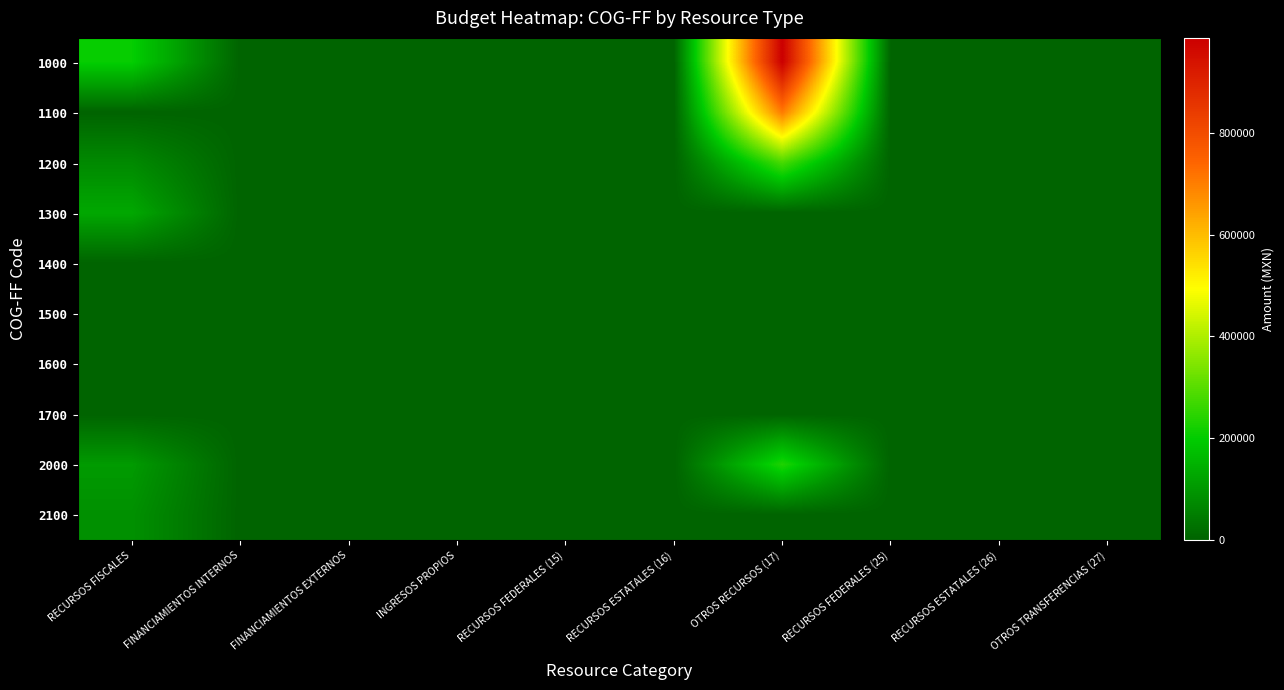

At how many categories does at least one series exceed 90193?

2